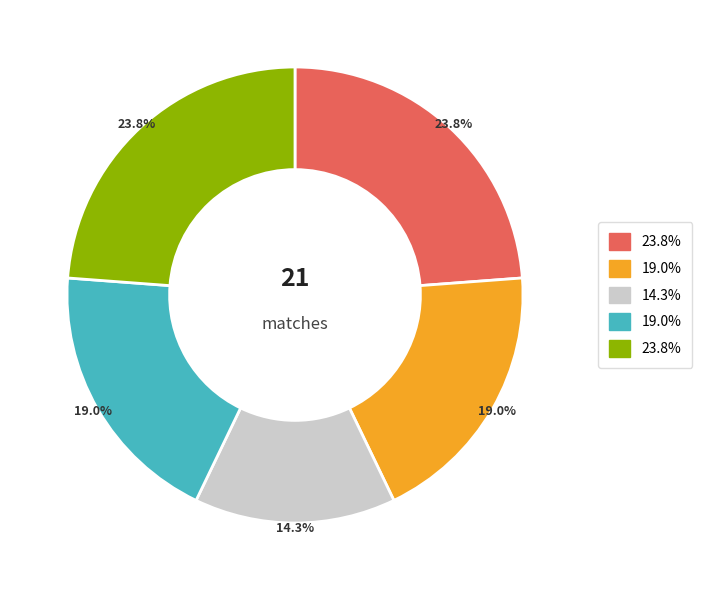

How many slices are in this pie chart?

5